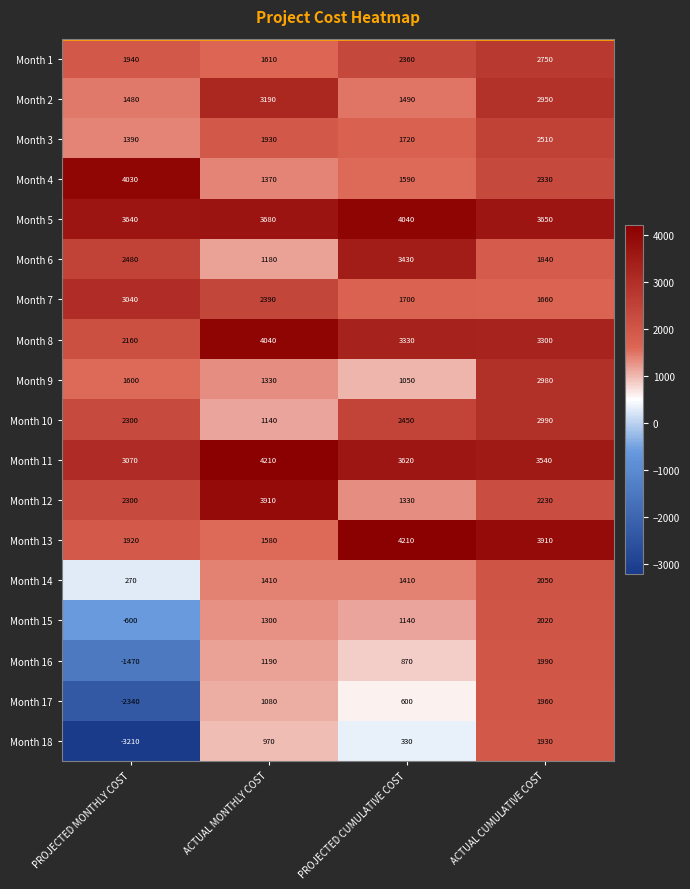

What is the approximate value of Month 8 at PROJECTED MONTHLY COST, to the nearest 50?

2150